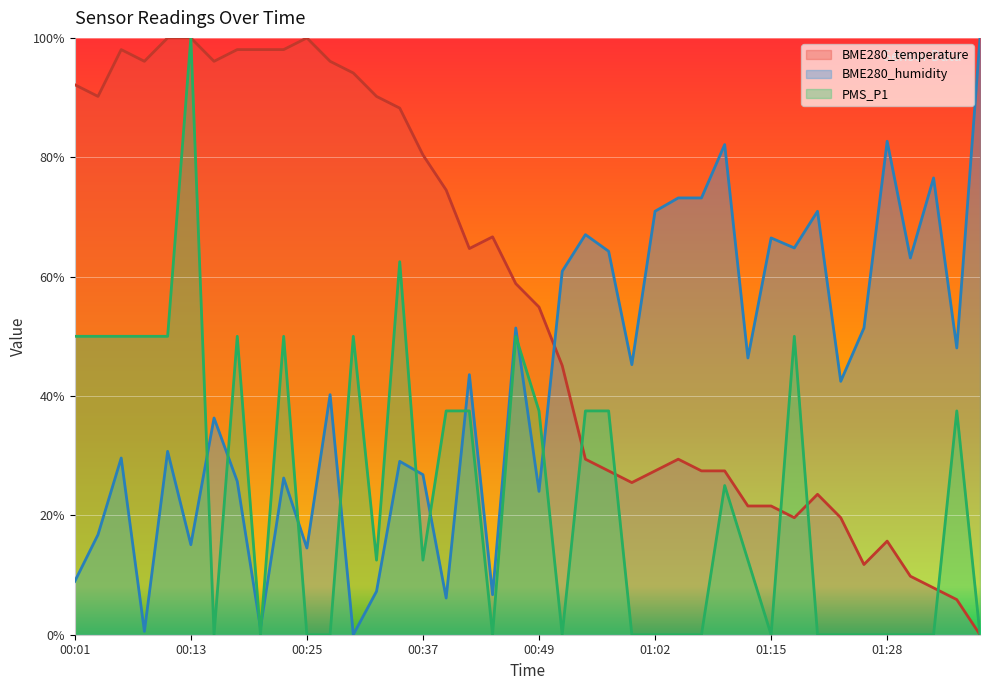

What position from the right is 00:01?

40